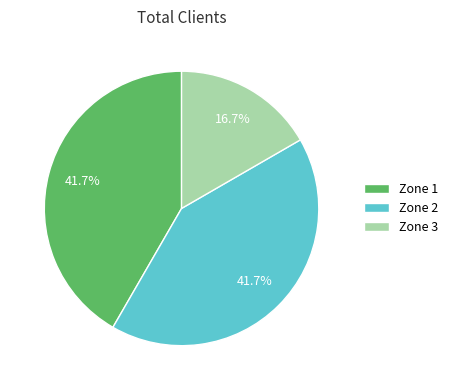

Is it true that Zone 3 is 7% of the pie?

False